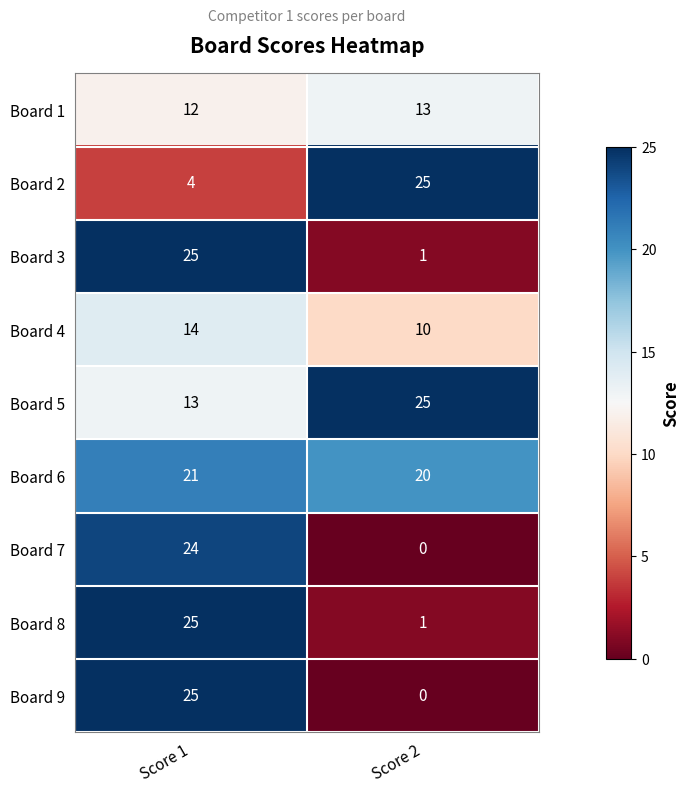

At which category is the sum across all series the highest?

Score 1